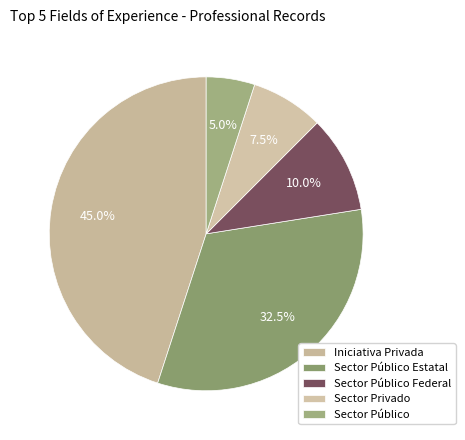

Is the sum of Iniciativa Privada and Sector Privado greater than half?

Yes